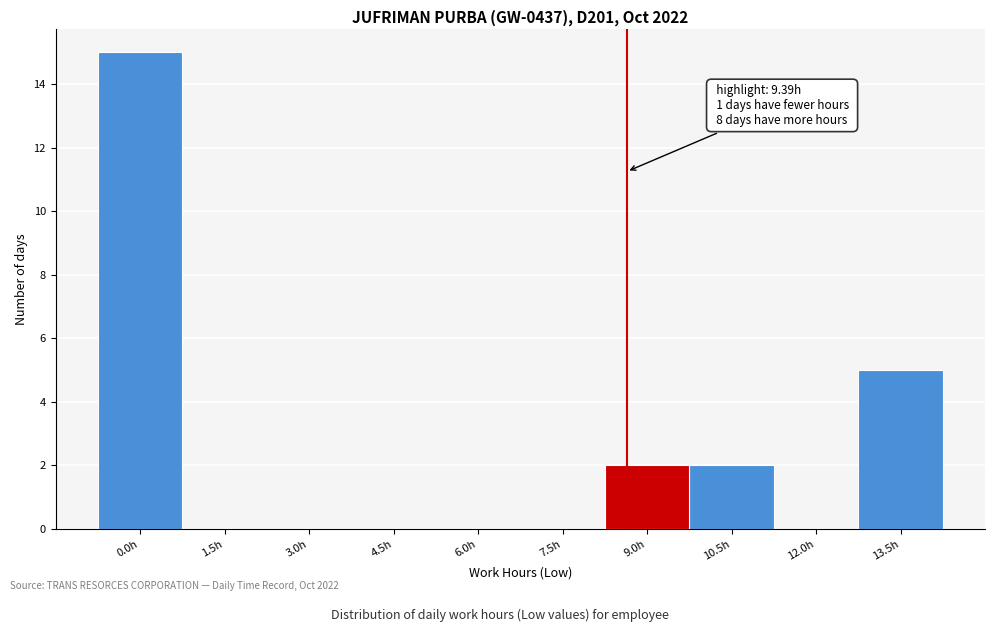

Reading right to left, what are all the values shown in this chart?

13.5h=5	12.0h=0	10.5h=2	9.0h=2	7.5h=0	6.0h=0	4.5h=0	3.0h=0	1.5h=0	0.0h=15